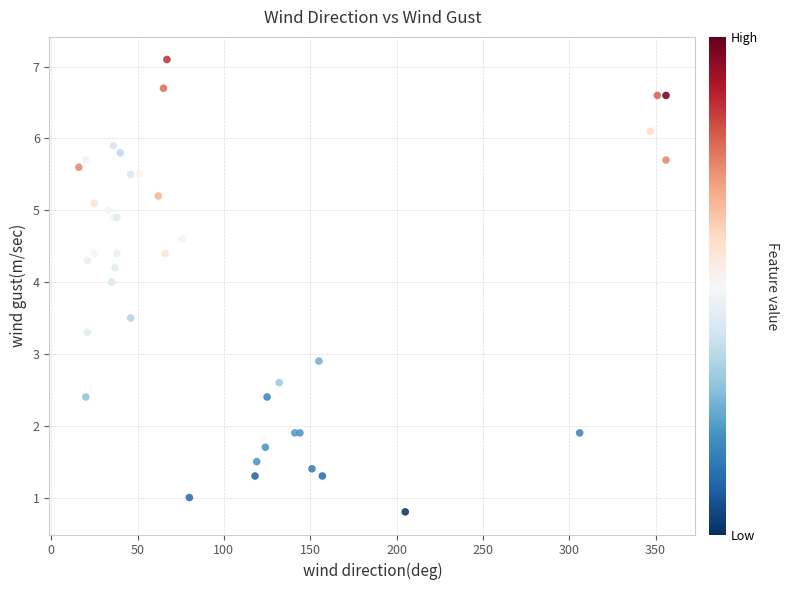

What Y value in the scatter plot is closest to 3?

2.9